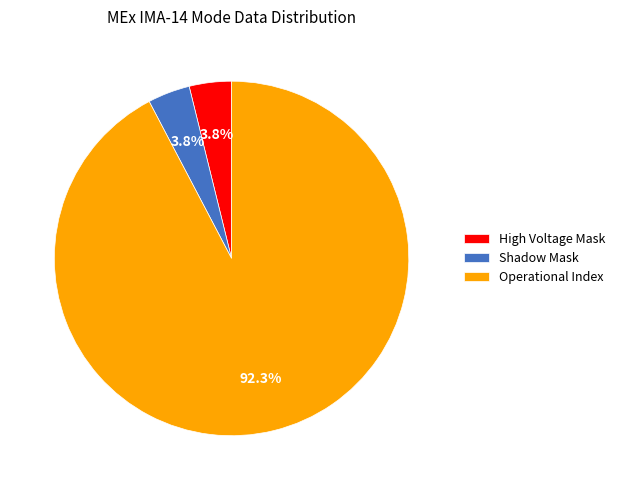

Does Operational Index represent more than half of the total?

Yes